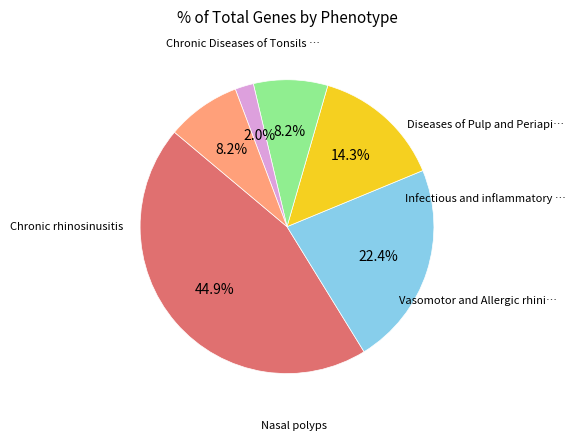

To the nearest percent, what is the difference between the largest and smallest slice percentages?

43%